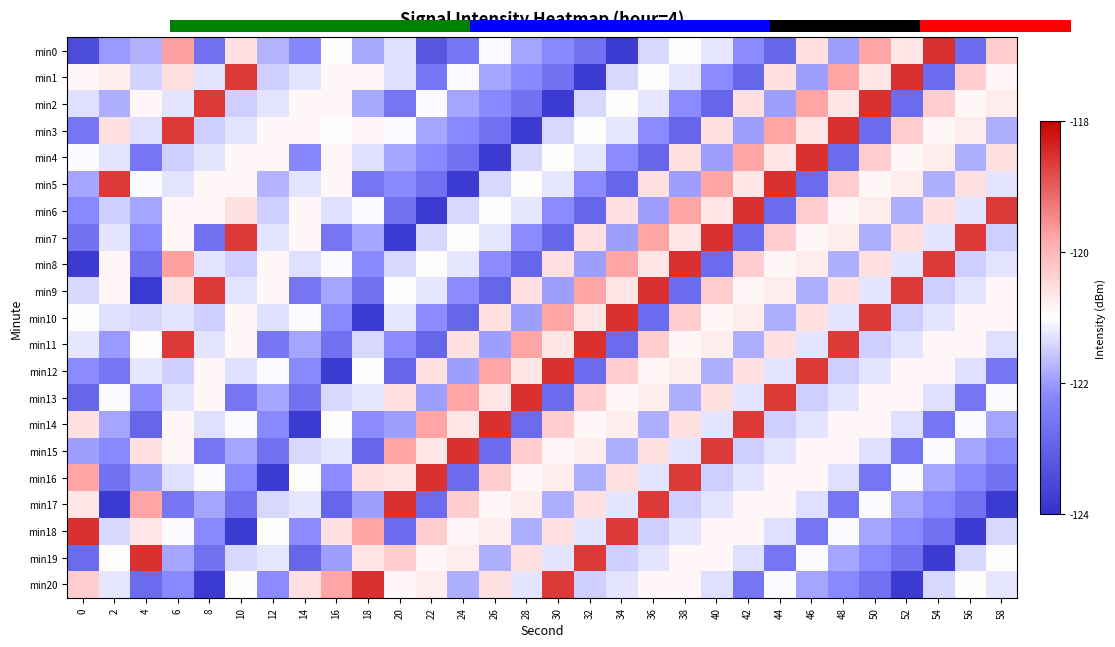

What is the maximum value for min11?

-118.5